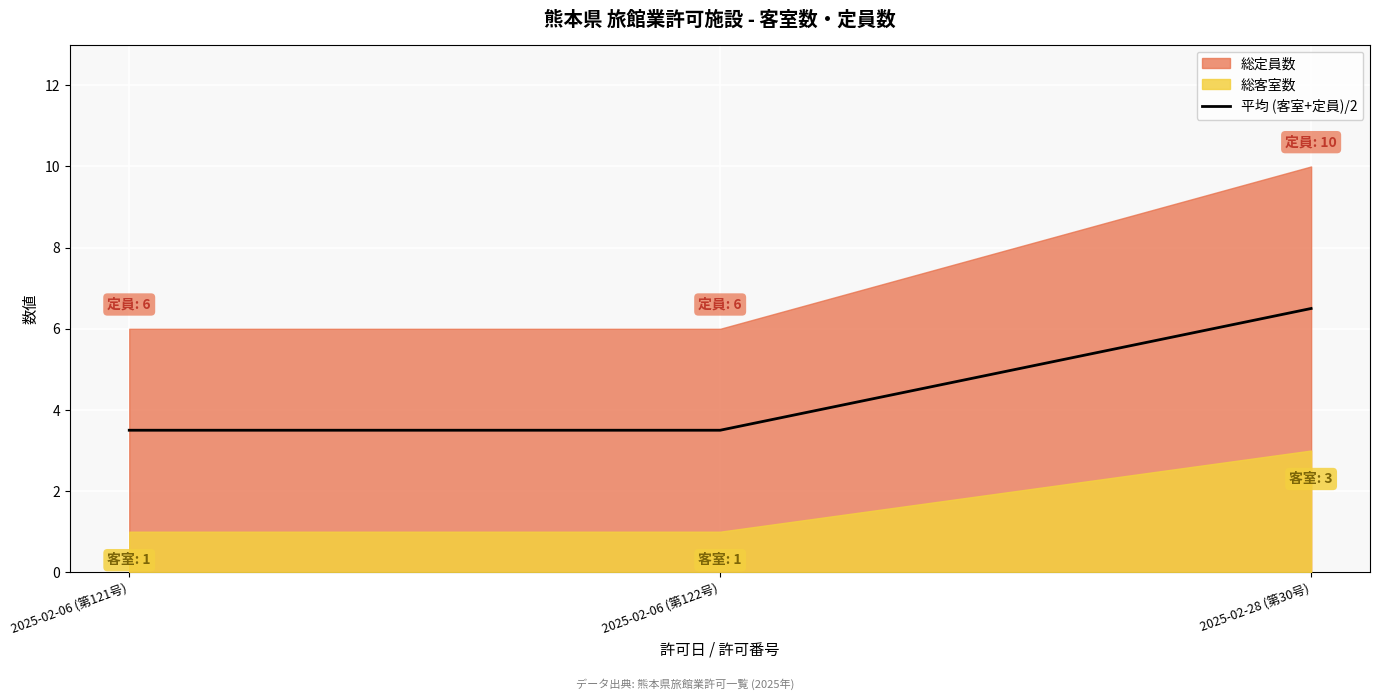

List the labels in order of value, largest first.

2025-02-28 (第30号), 2025-02-06 (第121号), 2025-02-06 (第122号)